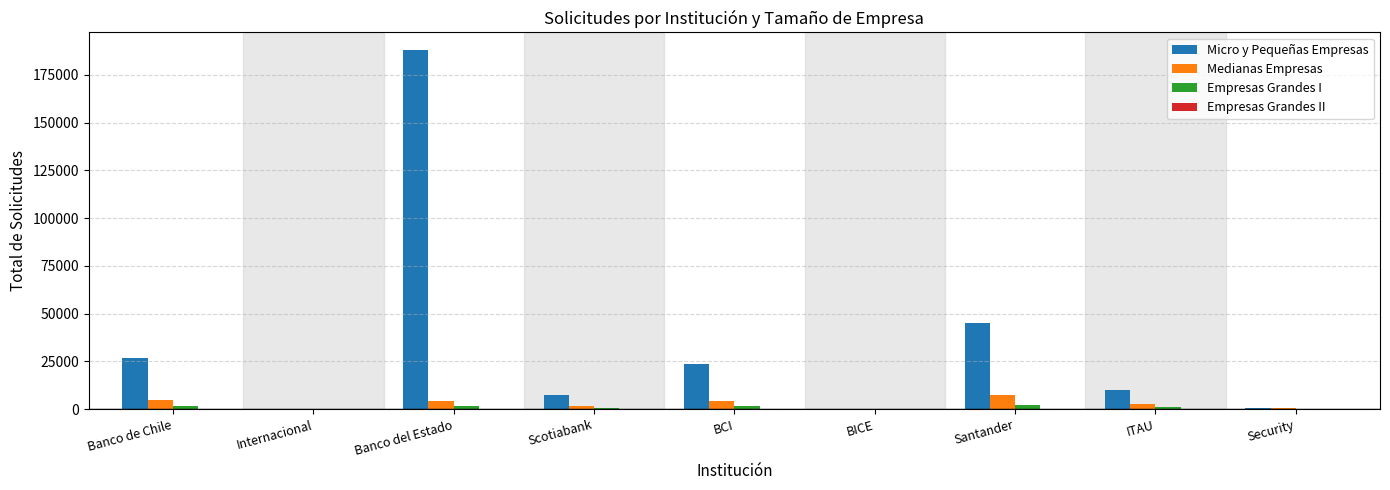

Are the bars grouped side by side (vs. stacked)?

Yes